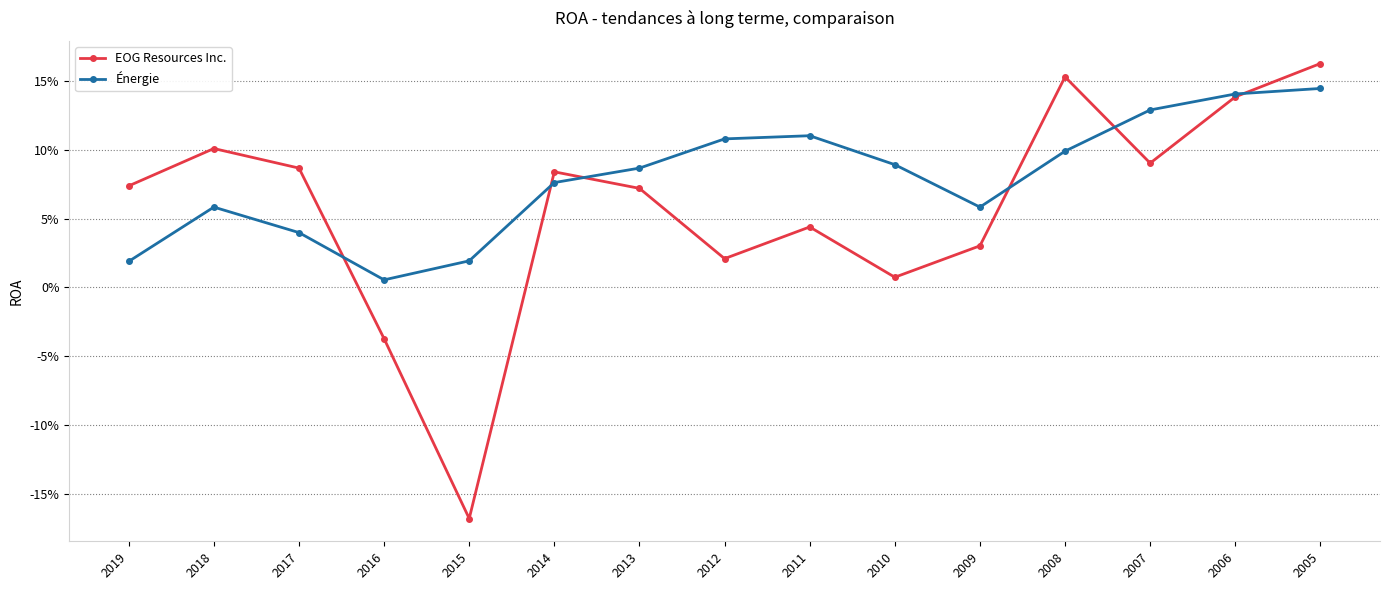

How many interior local valleys does the Énergie series have?

2